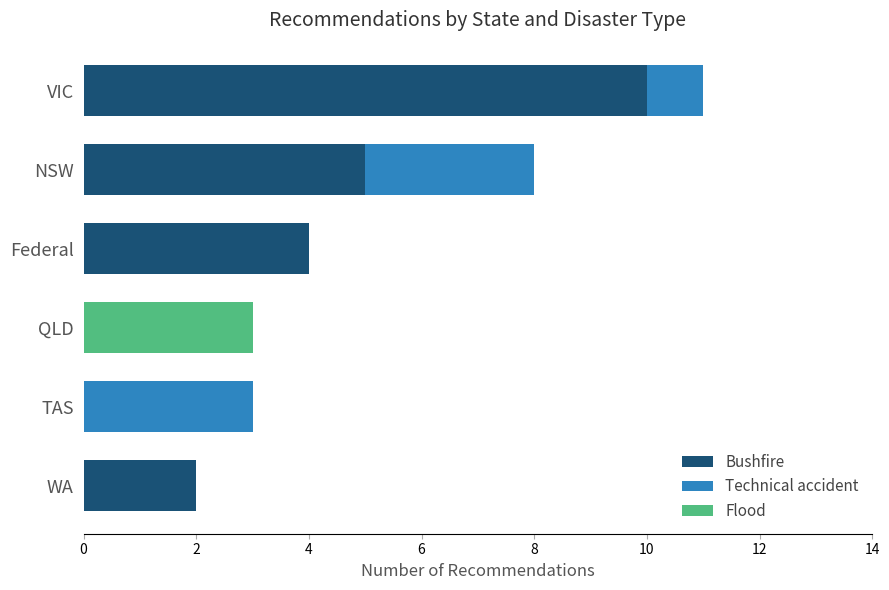

At which category is the sum across all series the highest?

VIC